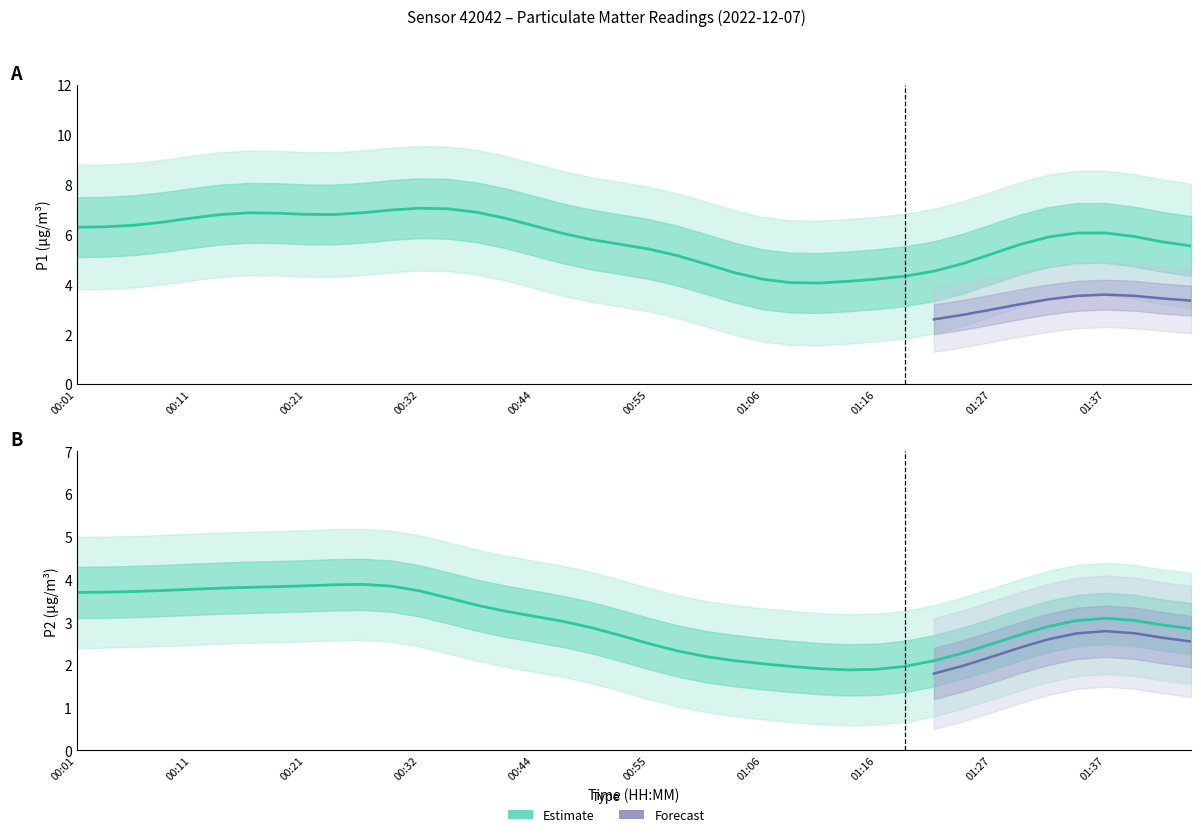

What position from the right is 00:19?

33